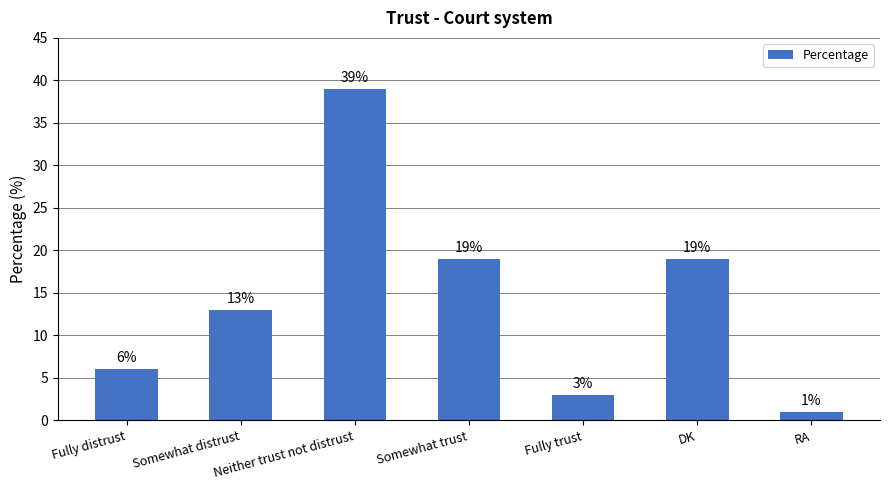

What is the minimum value shown in the chart?

1